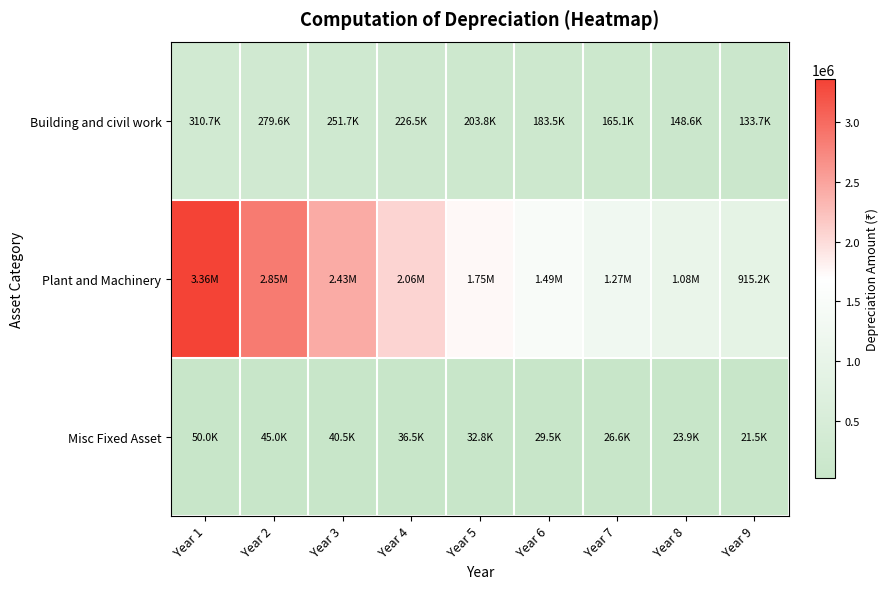

Reading left to right, extract all data points from this chart.

Building and civil work: Year 1=310685.8	Year 2=279617.2	Year 3=251655.5	Year 4=226489.9	Year 5=203841.0	Year 6=183456.9	Year 7=165111.2	Year 8=148600.1	Year 9=133740.0
Plant and Machinery: Year 1=3358671.3	Year 2=2854870.6	Year 3=2426640.0	Year 4=2062644.0	Year 5=1753247.4	Year 6=1490260.3	Year 7=1266721.3	Year 8=1076713.1	Year 9=915206.1
Misc Fixed Asset: Year 1=50000.0	Year 2=45000.0	Year 3=40500.0	Year 4=36450.0	Year 5=32805.0	Year 6=29524.5	Year 7=26572.0	Year 8=23914.8	Year 9=21523.4